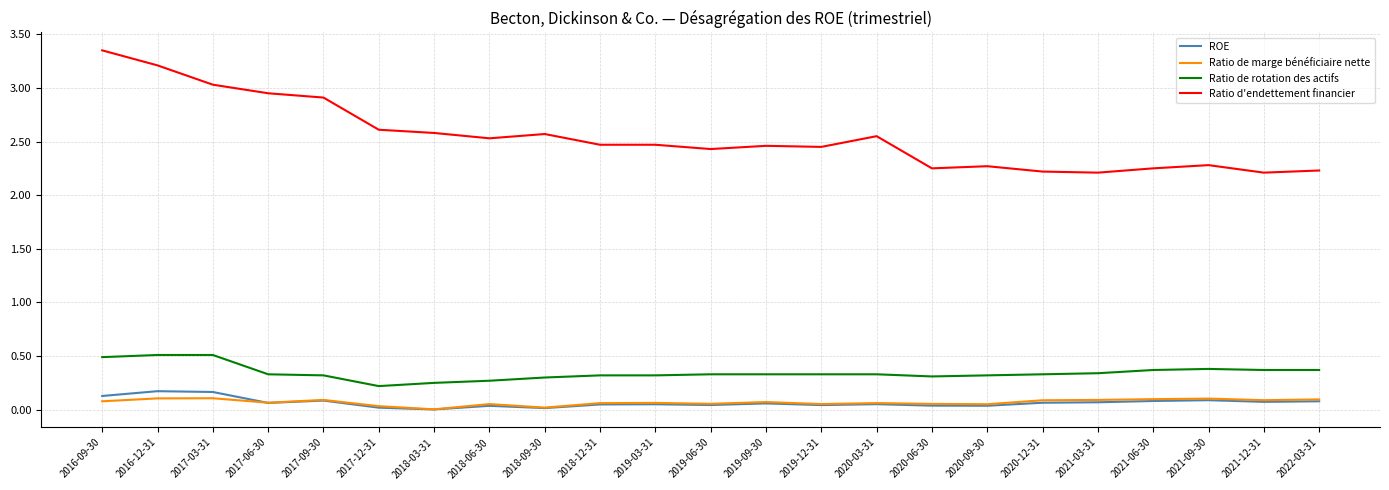

True or false: ROE has a value of 0.0 at 2018-09-30.

True